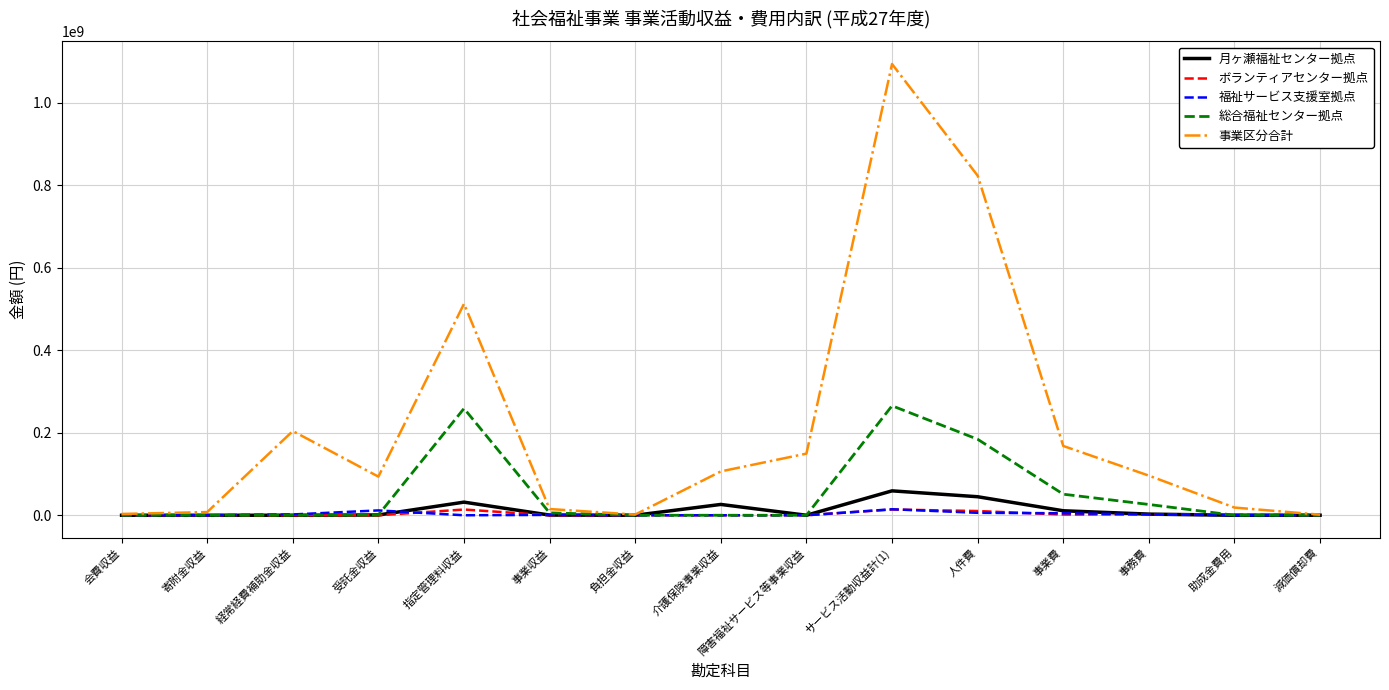

Where is 総合福祉センター拠点 nearest to the value 132654257?

人件費